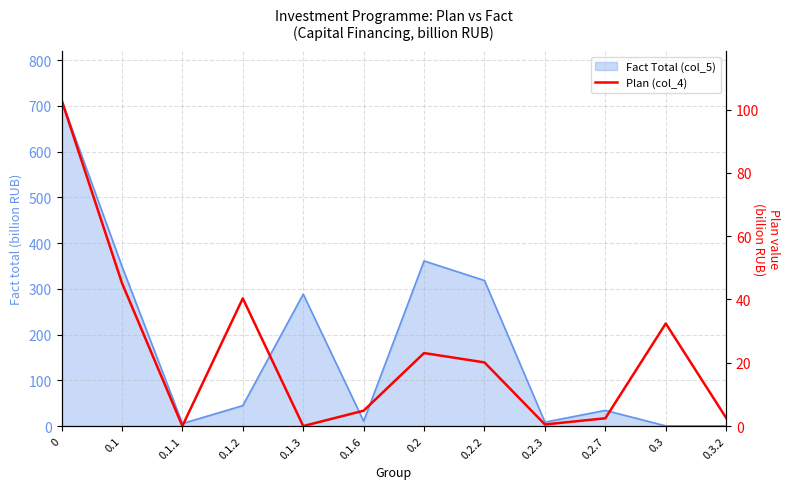

Which has a higher value, 0.1.2 or 0.1?

0.1